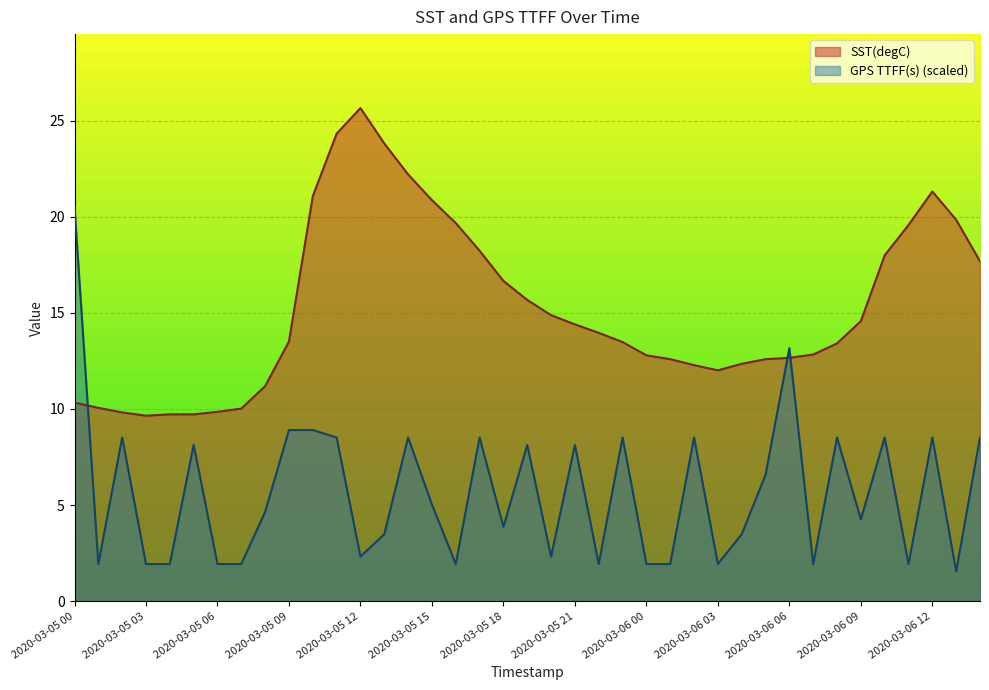

True or false: SST(degC) and GPS TTFF(s) cross at least once.

True